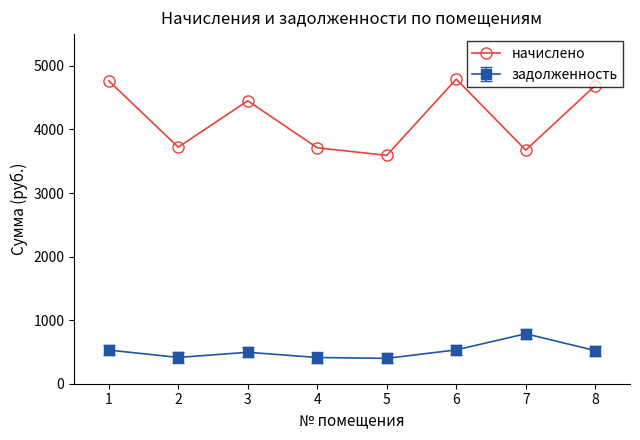

True or false: задолженность has more than 0 interior local peaks.

True